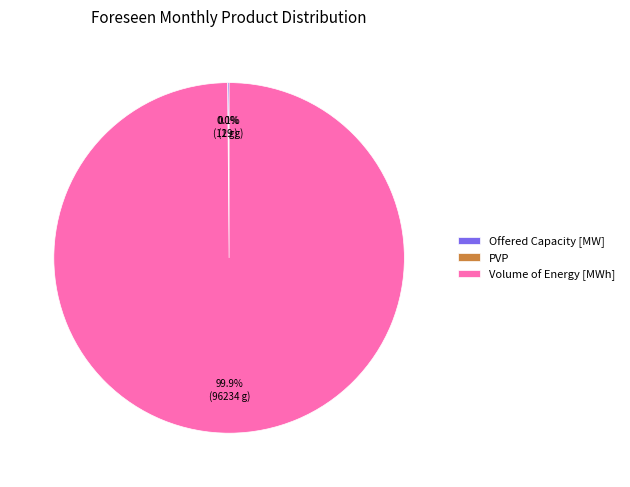

Which slice is the largest?

Volume of Energy [MWh]